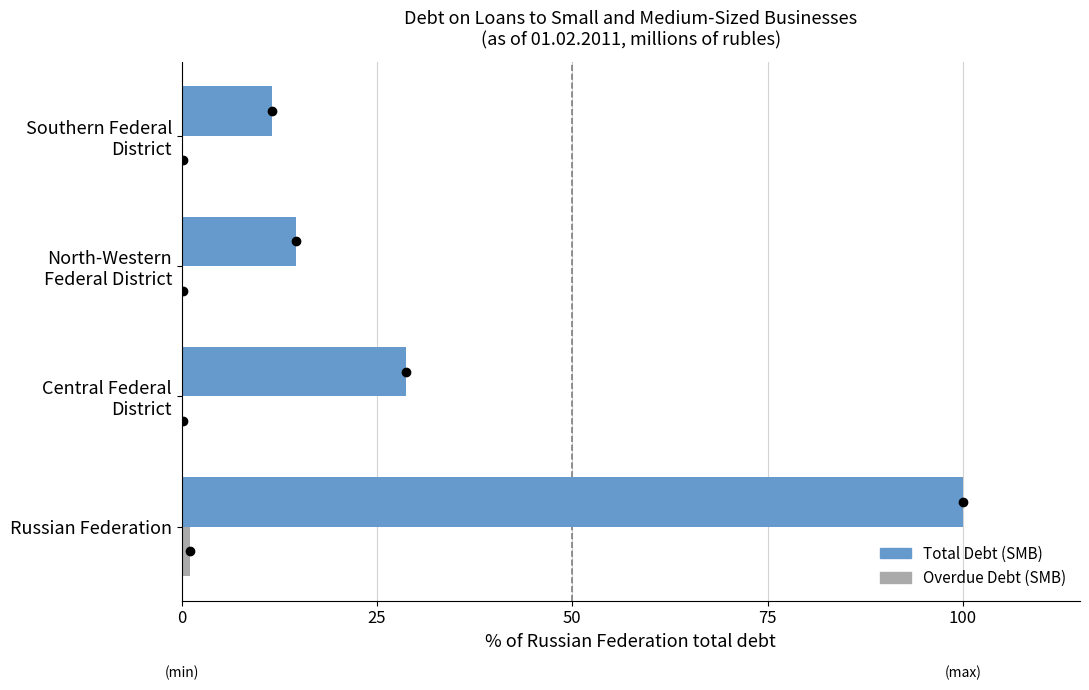

The Total Debt (SMB) series shows 100.0 at Russian Federation. True or false?

True